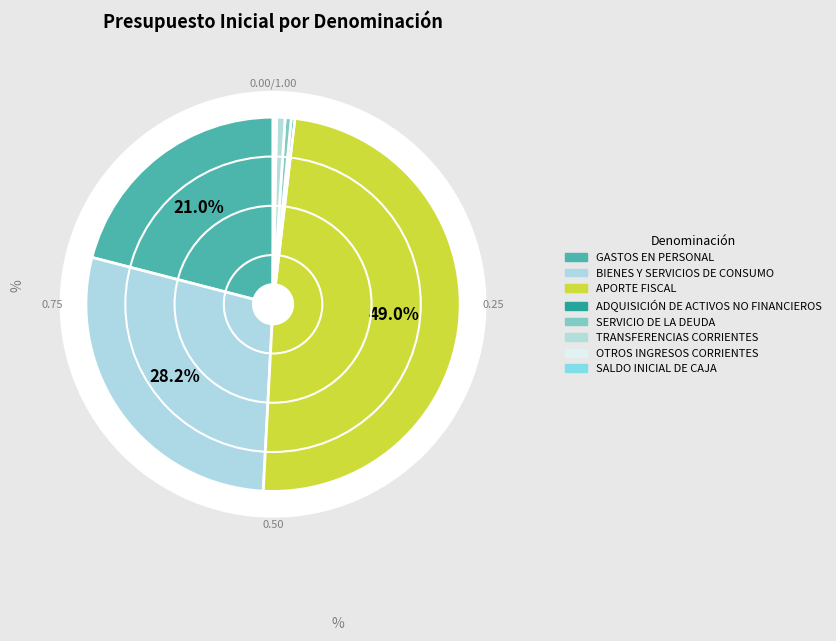

To the nearest percent, what is the difference between the largest and smallest slice percentages?

49%